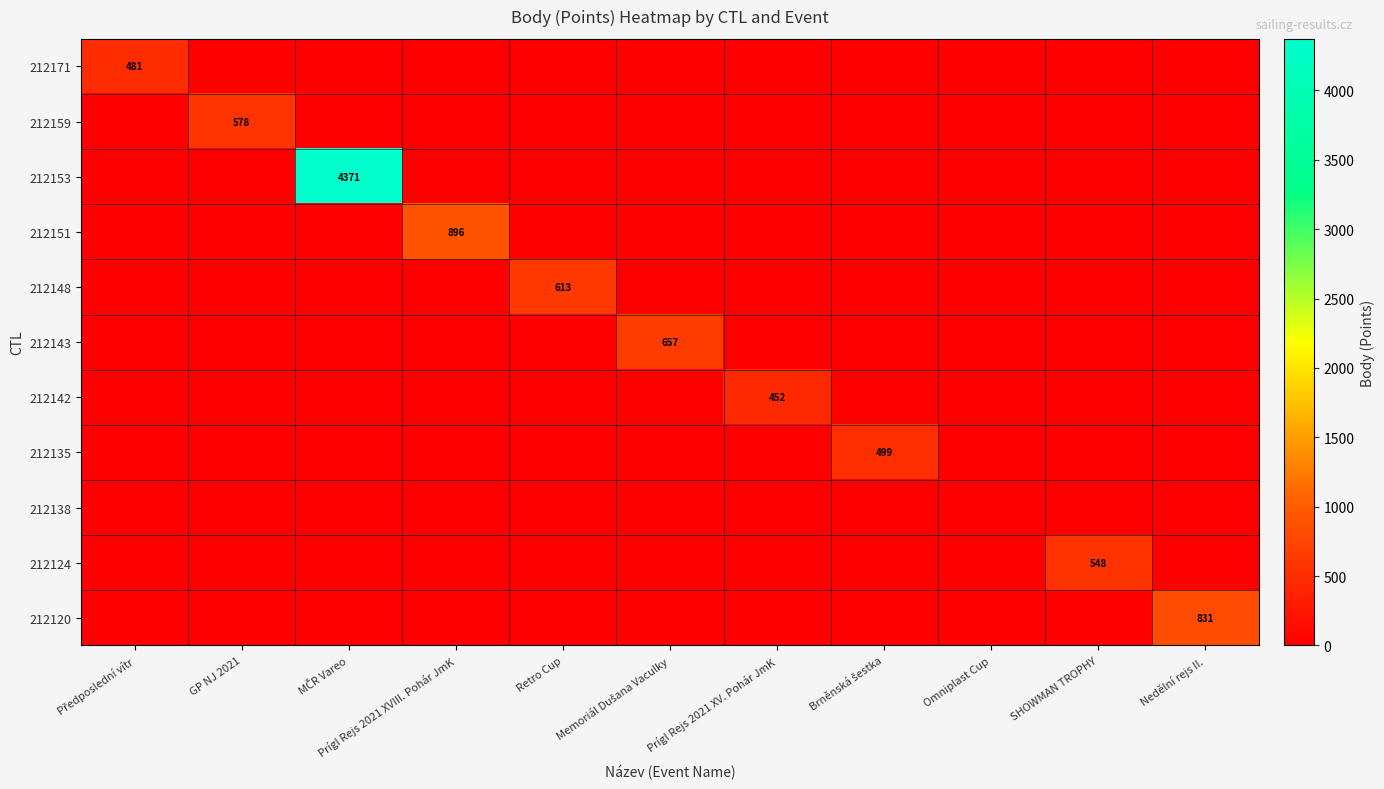

What is the difference between the highest and lowest values at Prígl Rejs 2021 XV. Pohár JmK?

452